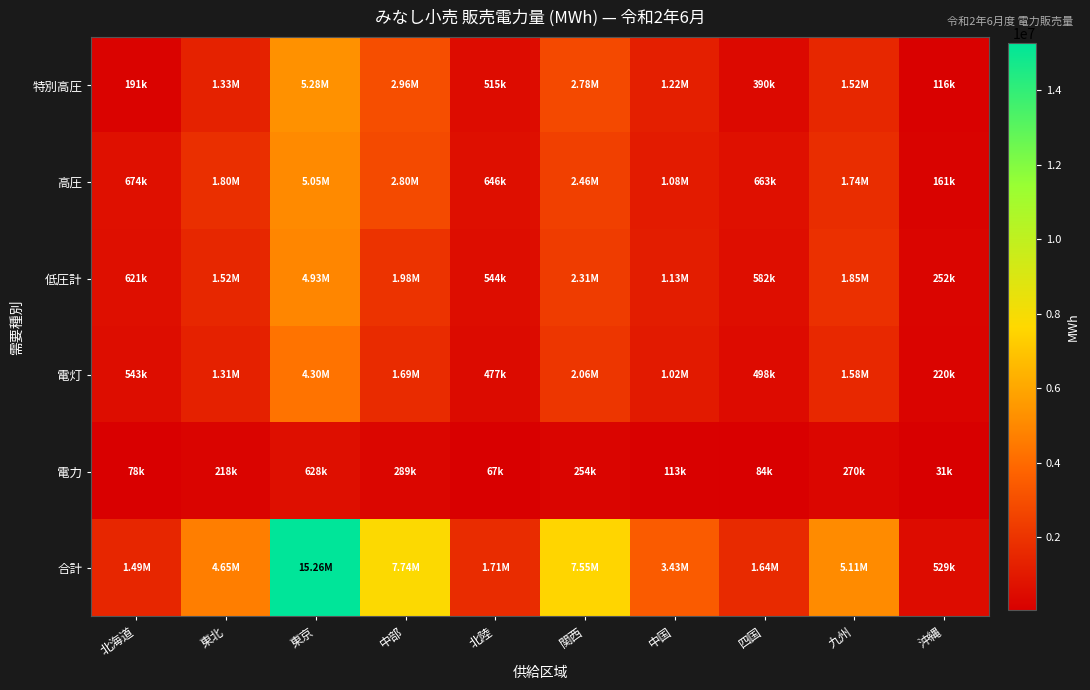

Reading right to left, what are all the values shown in this chart?

特別高圧: 沖縄=115873	九州=1516436	四国=389829	中国=1224118	関西=2783287	北陸=515454	中部=2960867	東京=5284328	東北=1332226	北海道=190815
高圧: 沖縄=161113	九州=1744203	四国=663328	中国=1077400	関西=2458256	北陸=646303	中部=2802771	東京=5047455	東北=1798387	北海道=674387
低圧計: 沖縄=251736	九州=1845708	四国=582017	中国=1132676	関西=2313163	北陸=543925	中部=1977265	東京=4927635	東北=1524115	北海道=621056
電灯: 沖縄=220454	九州=1575937	四国=498201	中国=1019923	関西=2059525	北陸=477312	中部=1687931	東京=4299431	東北=1306512	北海道=543192
電力: 沖縄=31282	九州=269771	四国=83816	中国=112753	関西=253638	北陸=66613	中部=289334	東京=628204	東北=217603	北海道=77864
合計: 沖縄=528722	九州=5106347	四国=1635174	中国=3434194	関西=7554706	北陸=1705682	中部=7740903	東京=15259418	東北=4654728	北海道=1486258